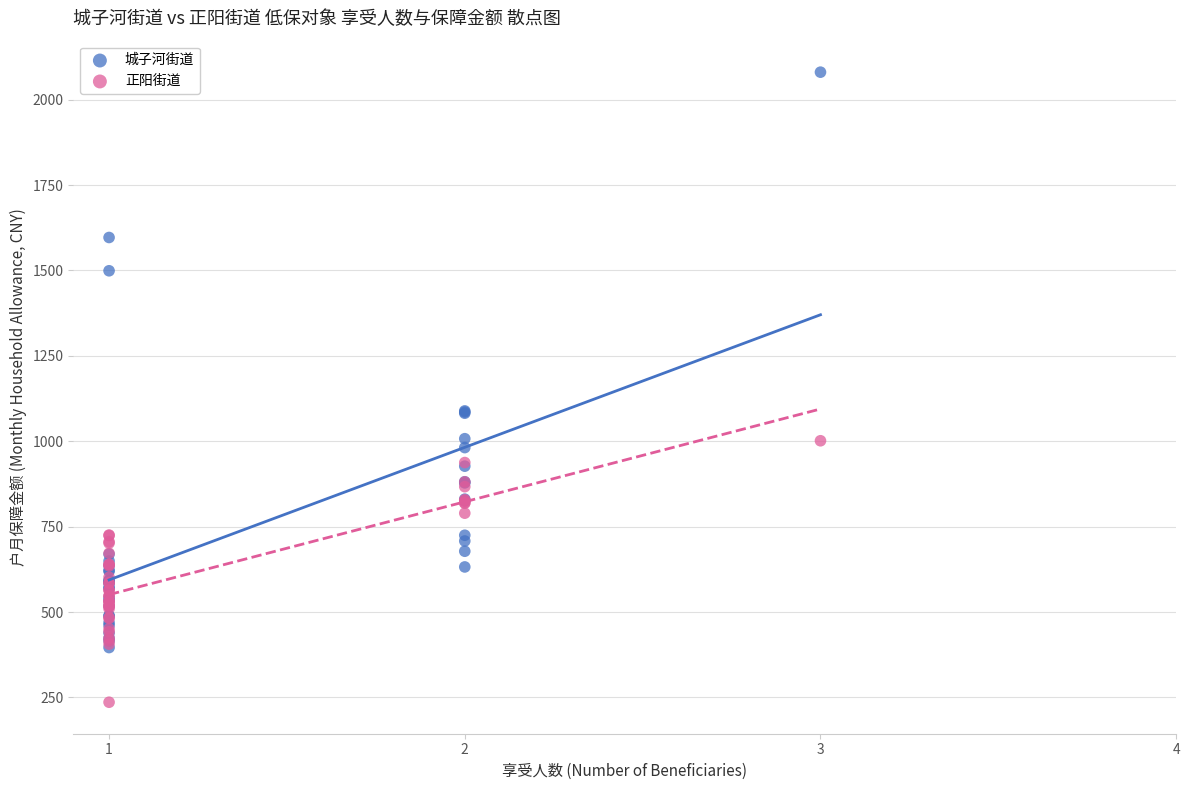

Which series has the largest Y range (max minus min)?

城子河街道